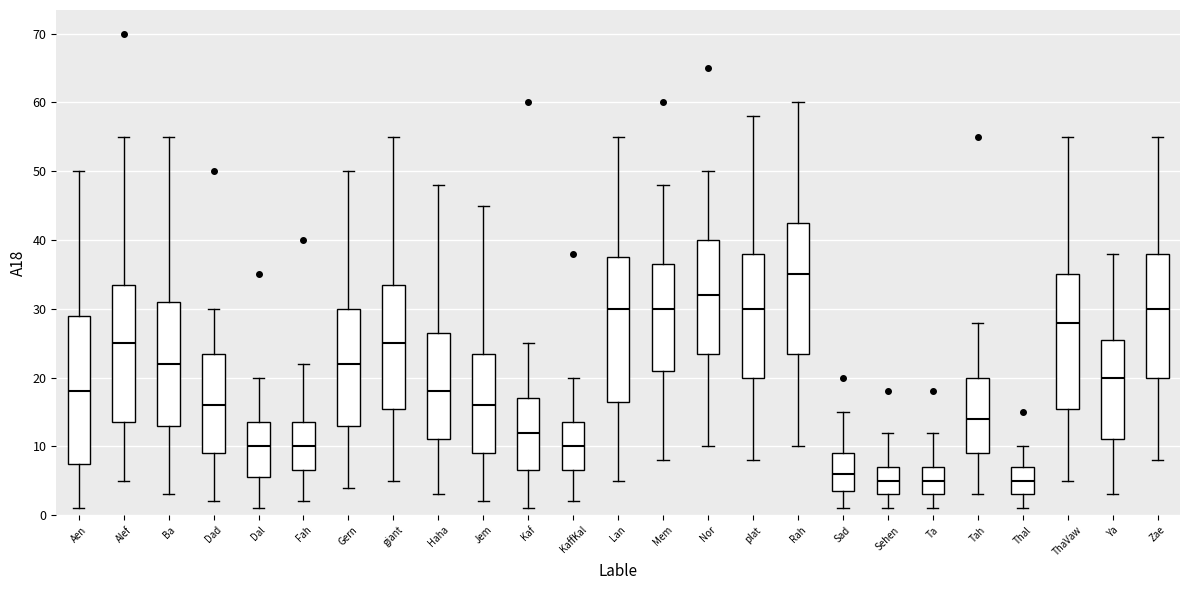

Where is the upper edge of the box for Mem on the y-axis? The values are not printed on the chart, so give them approximately, as read against the axis.

37